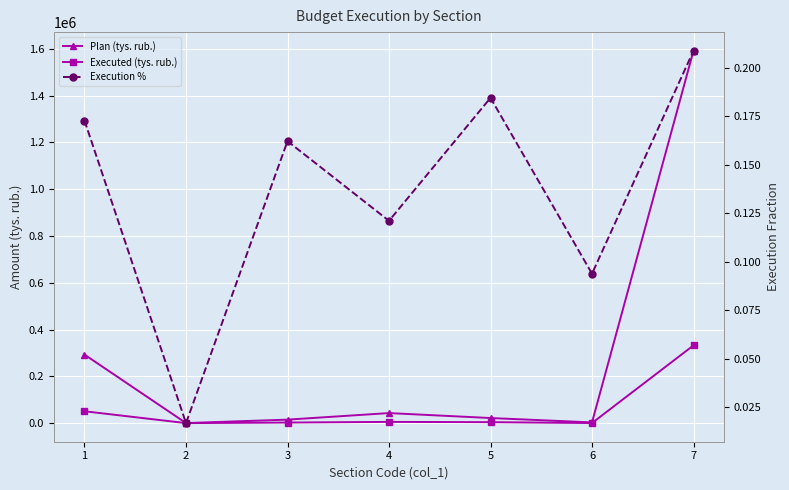

Rank the series by their maximum value, from highest to lowest.

Plan (tys. rub.), Executed (tys. rub.), Execution %